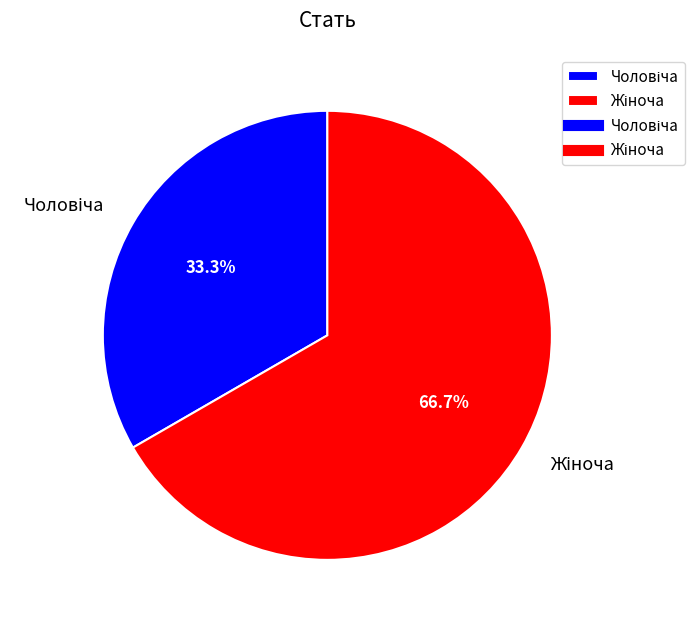

Is there a majority slice in this chart?

Yes